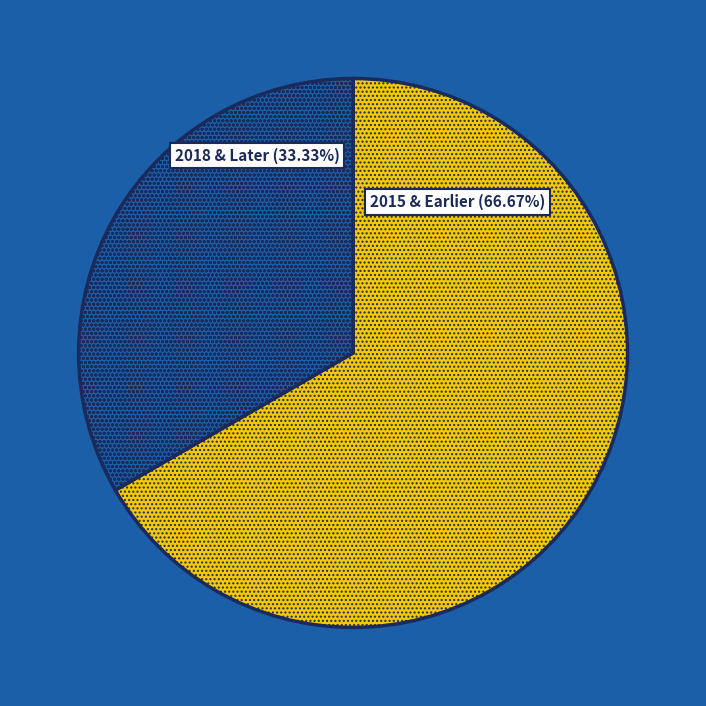

Is there any slice that represents more than half of the pie?

Yes